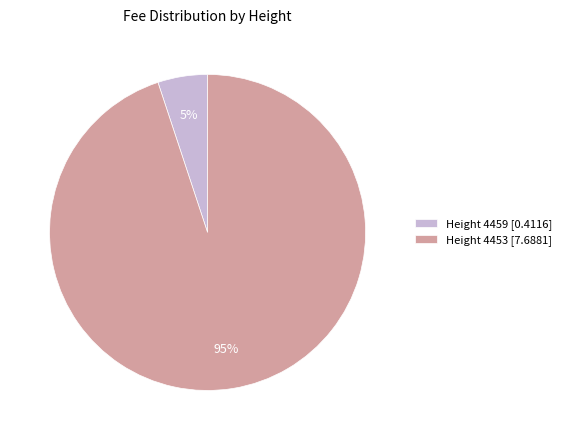

Which category has the biggest portion of the pie?

Height 4453 [7.6881]